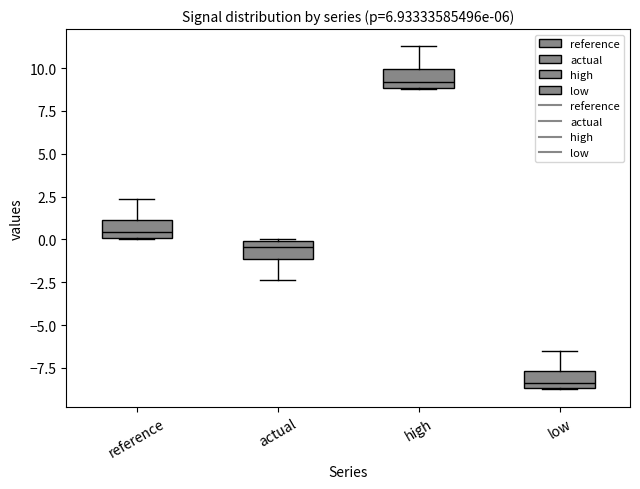

Which box's median line is the lowest?

low